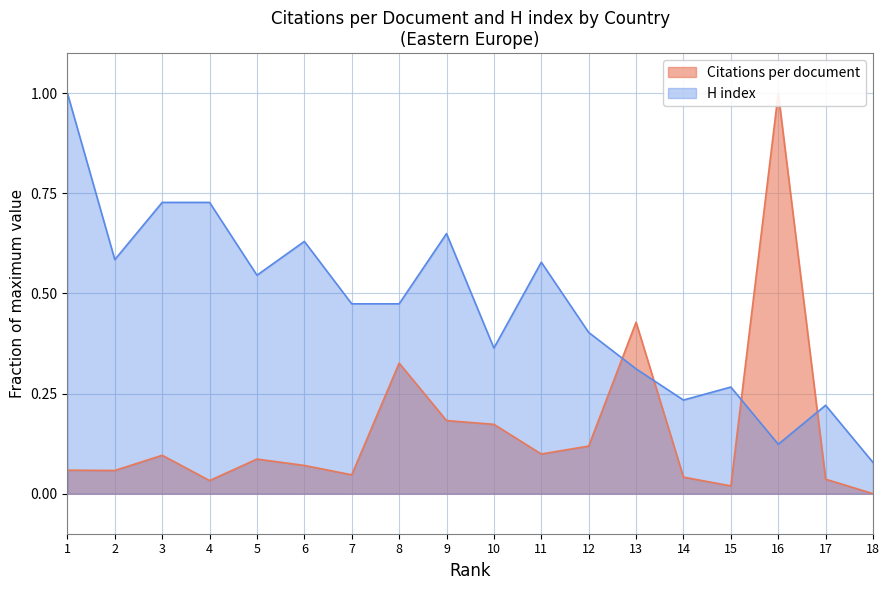

List the series in order of their overall mean, lowest first.

Citations per document, H index